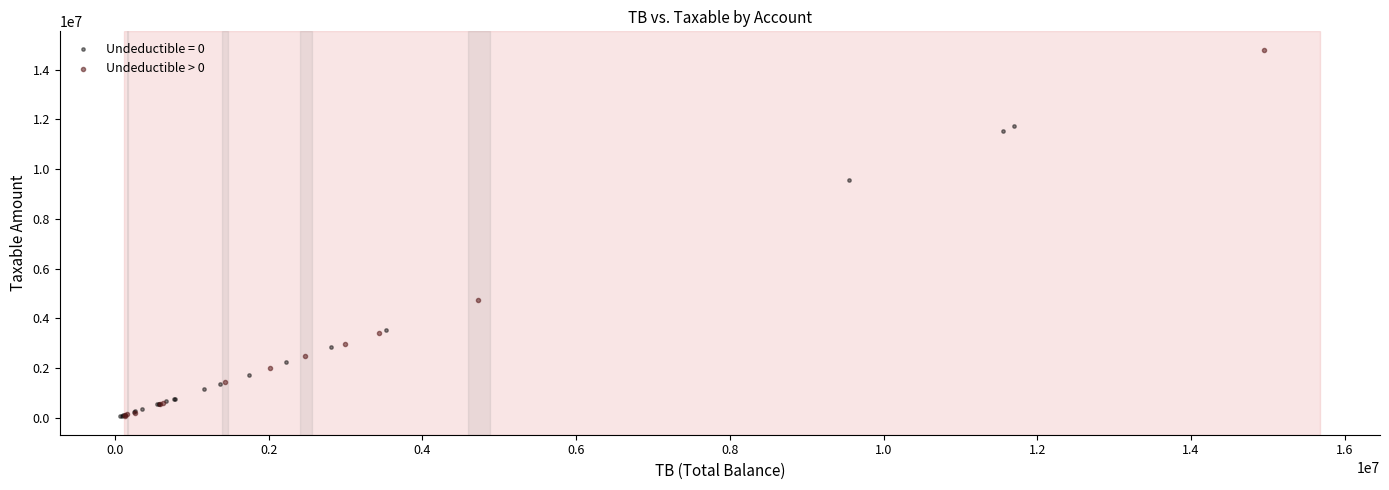

Which series reaches the maximum Y coordinate?

Undeductible > 0